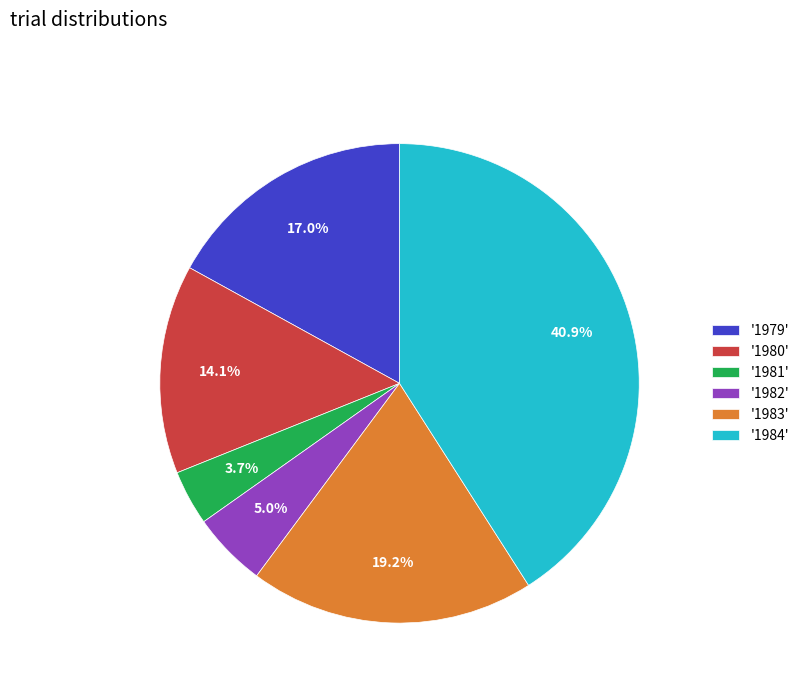

How many segments does this pie chart have?

6